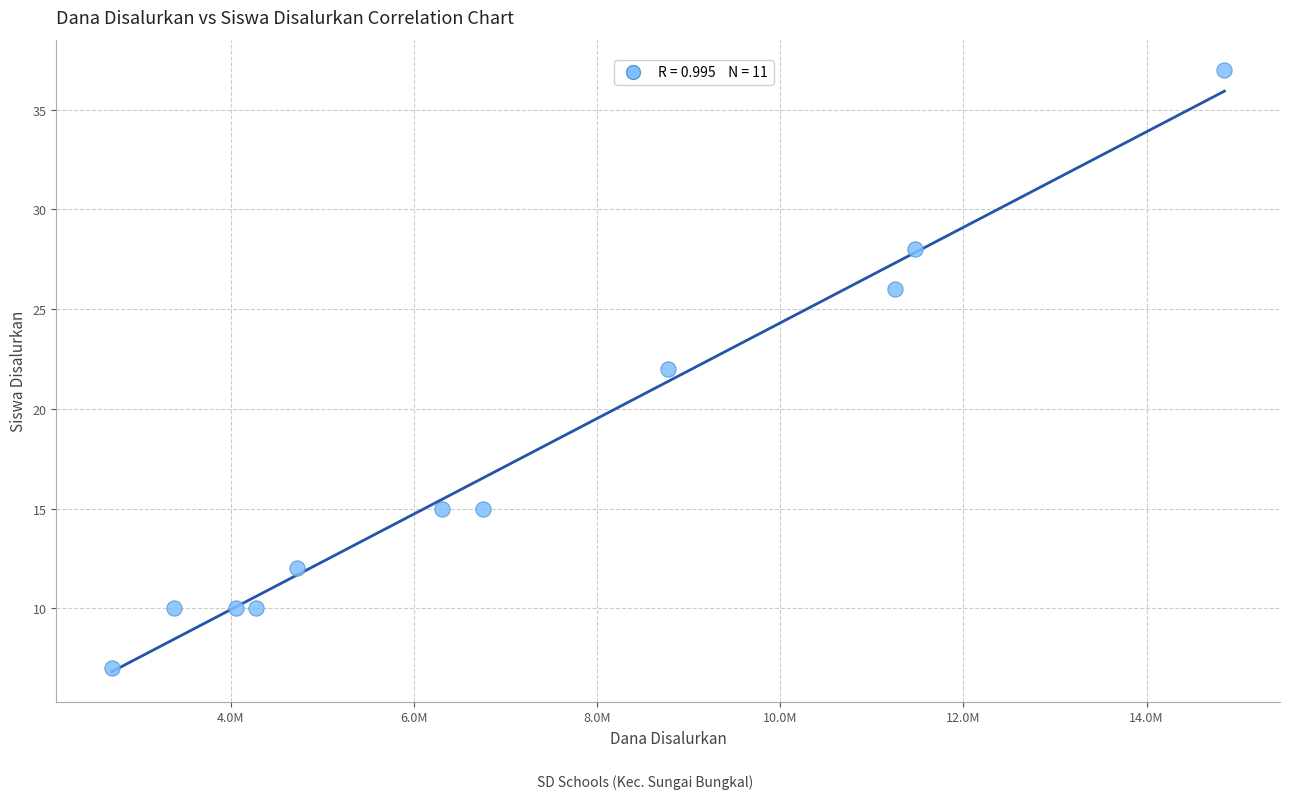

What is the range of Y values (max minus min)?

30